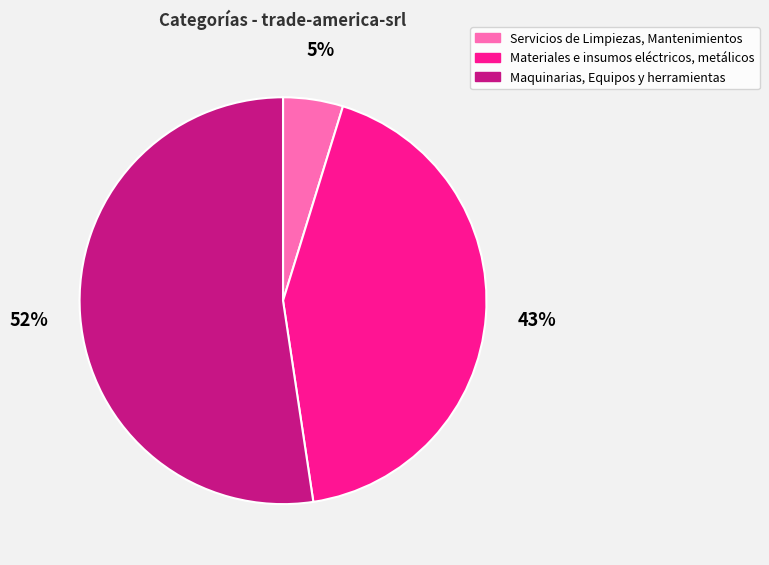

What percentage is the Servicios de Limpiezas, Mantenimientos slice, to the nearest percent?

5%